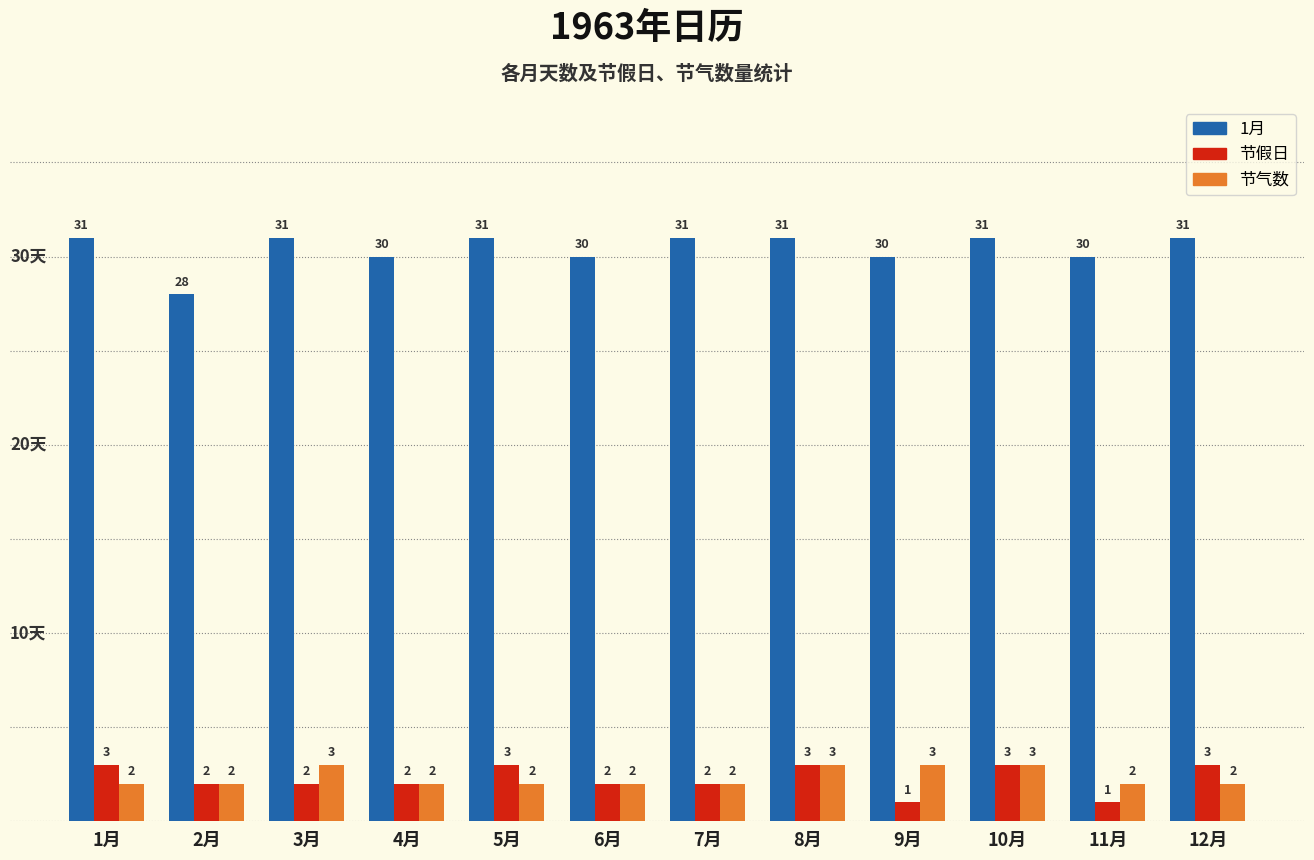

What is the spread (max minus min) of values at 5月?

29